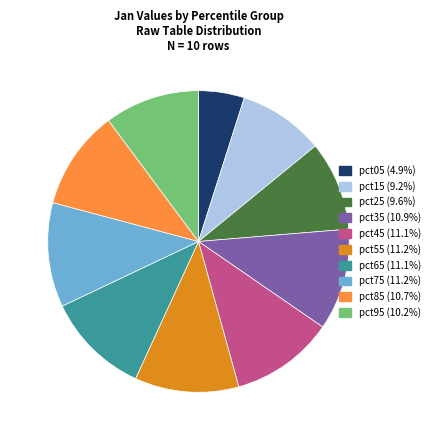

Combined, do pct75 and pct95 account for over 50%?

No